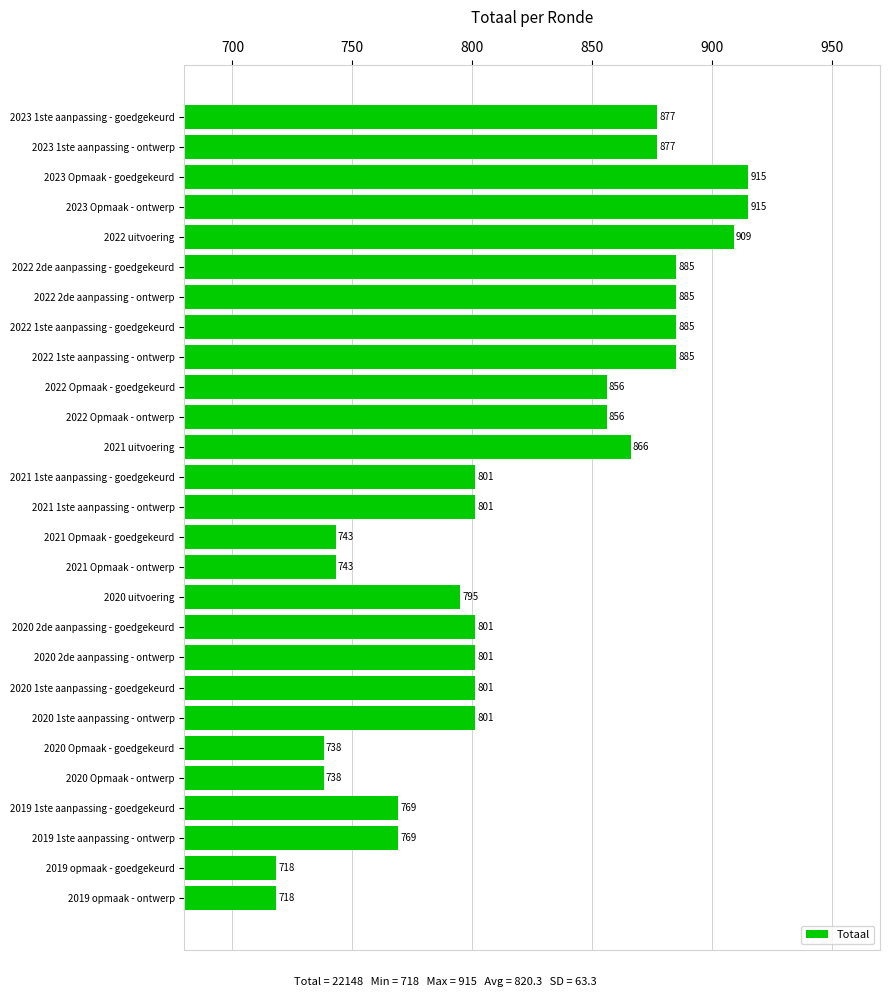

What is the difference between the values at 2023 1ste aanpassing - goedgekeurd and 2020 1ste aanpassing - ontwerp?

76